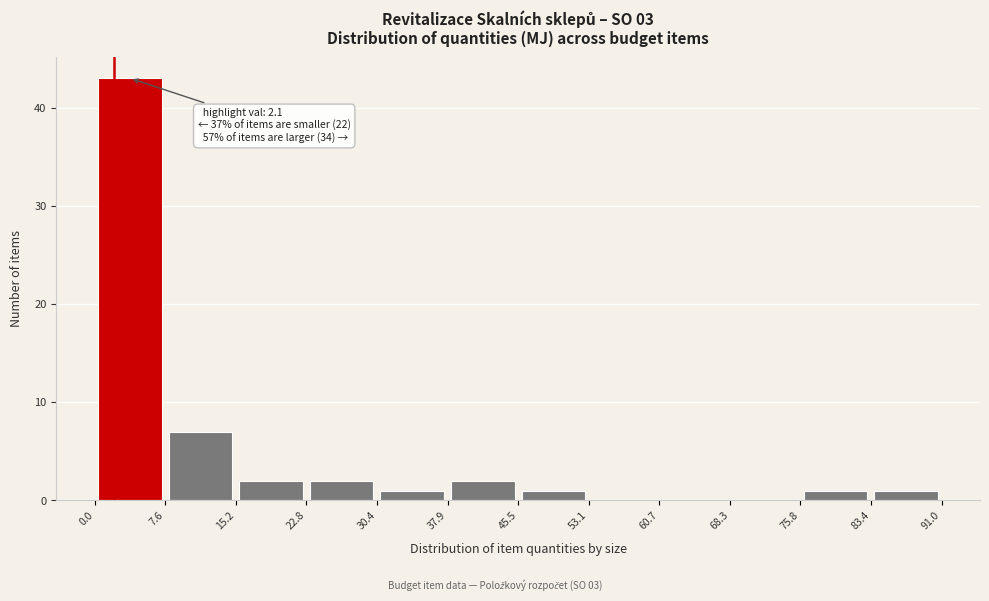

Over which range of the x-axis is the bar tallest?

0.0 to 7.6